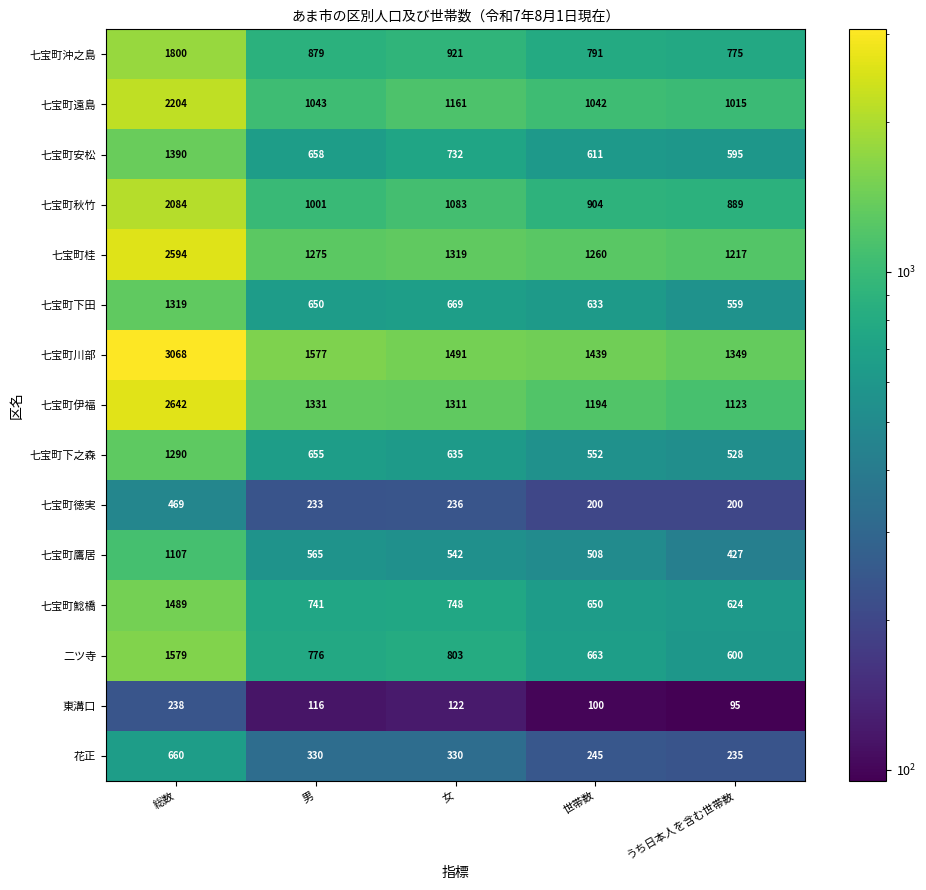

The value of 七宝町徳実 at 総数 is 786. True or false?

False